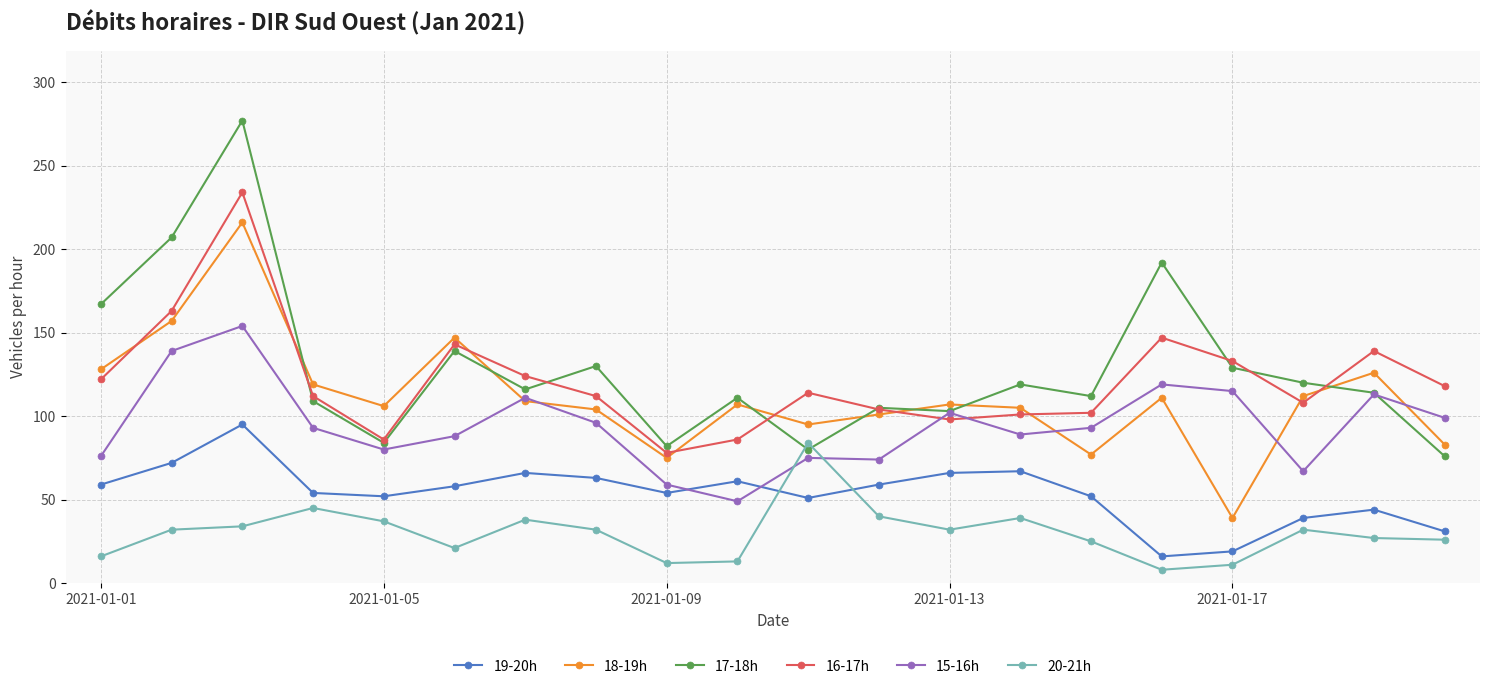

Which series has the largest range (max minus min)?

17-18h